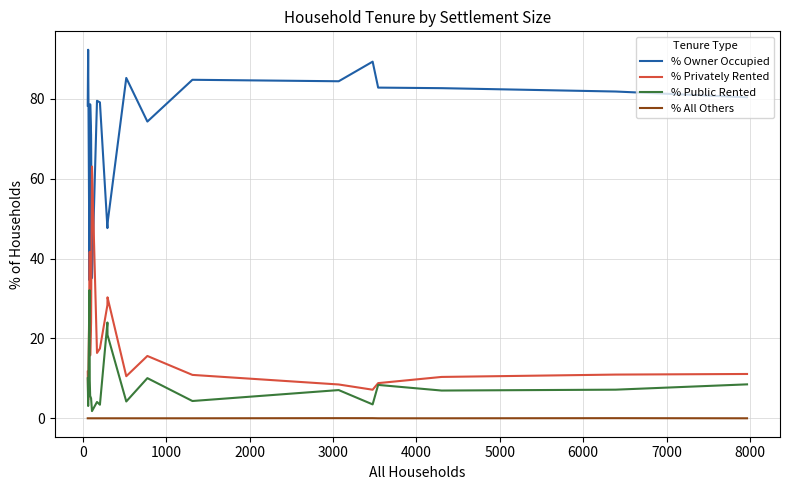

True or false: % Owner Occupied and % All Others cross at least once.

False